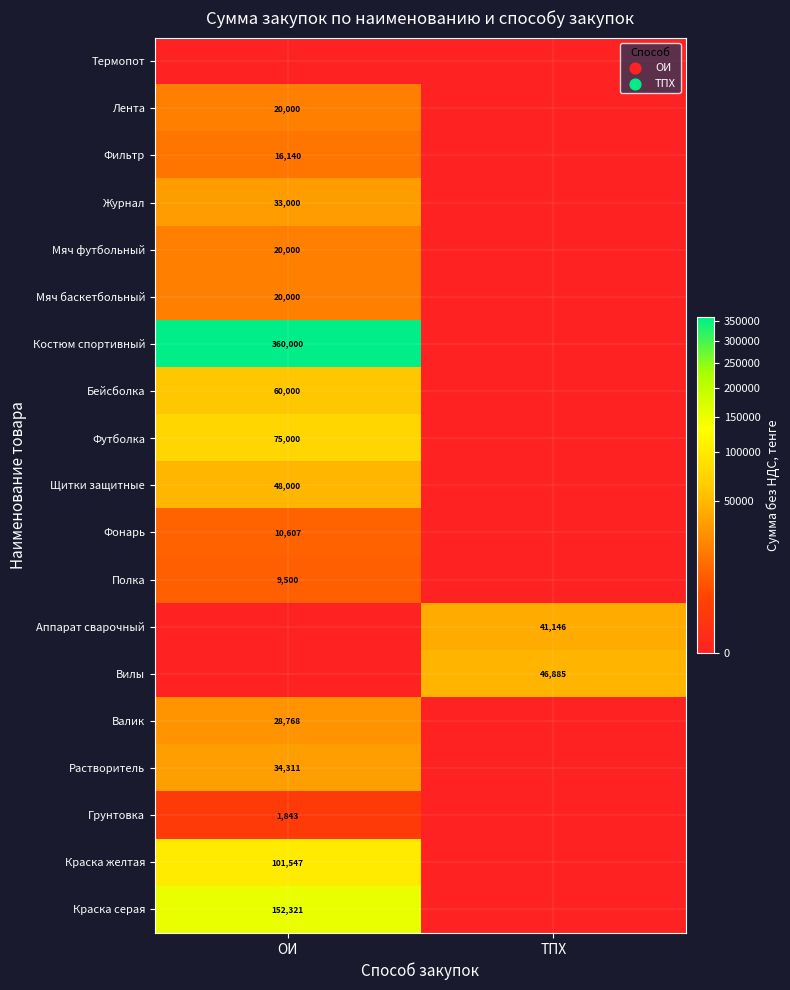

True or false: Фонарь has a value of 10607 at ОИ.

True